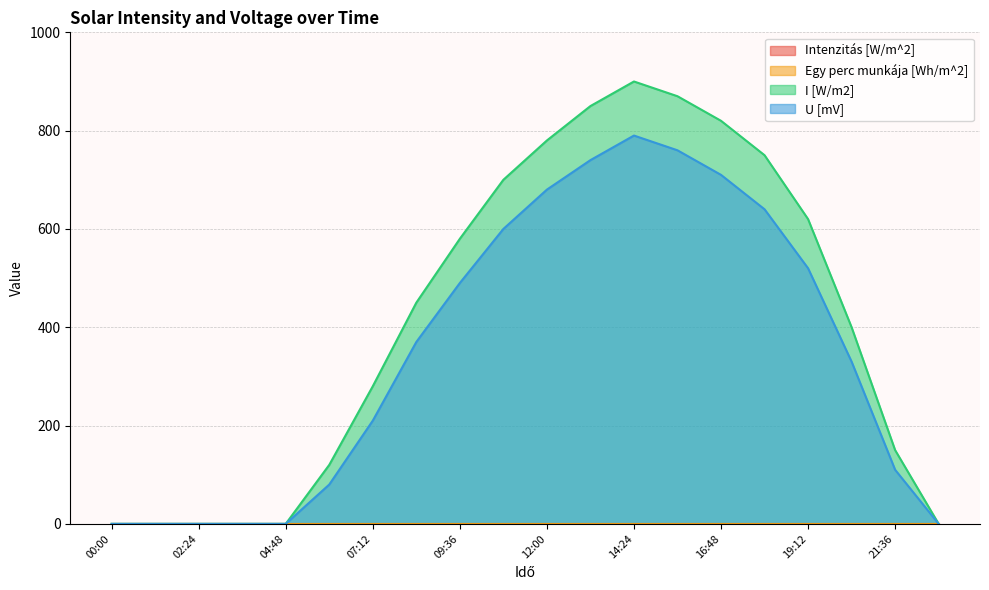

What is the difference between the second highest and minimum values in the U [mV] series?

760